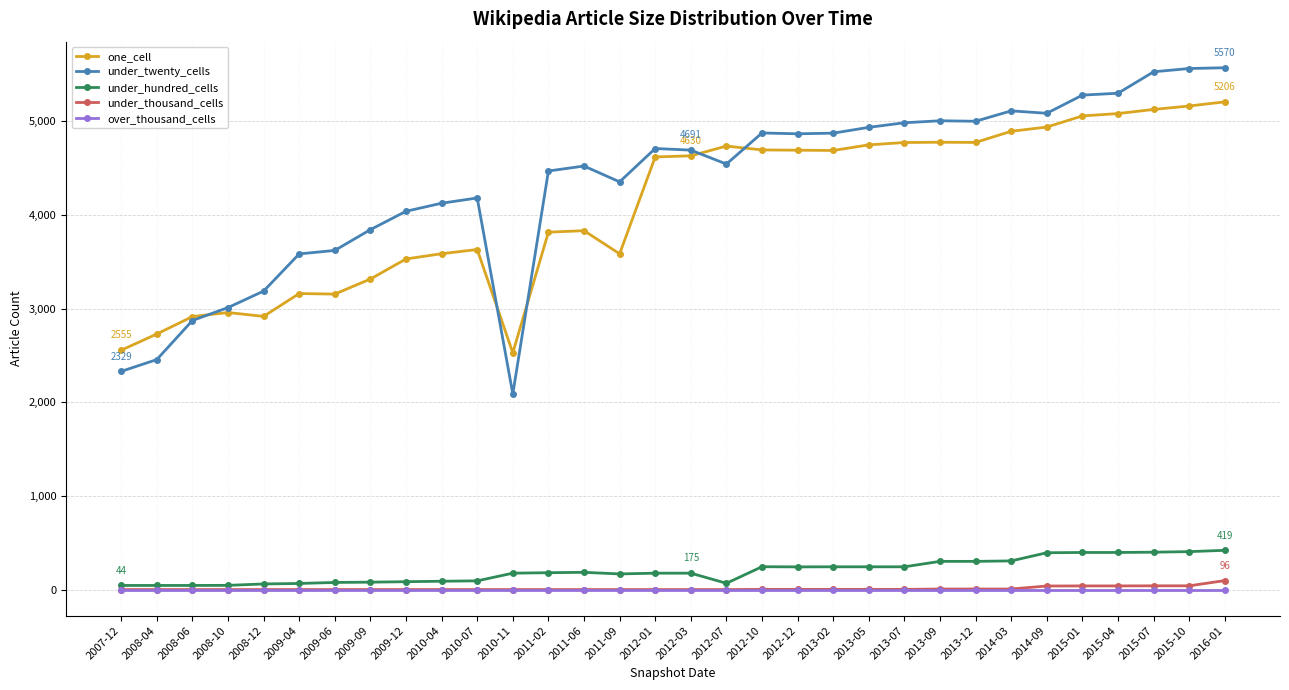

Between 2009-04 and 2014-09, which series saw the biggest shift?

one_cell